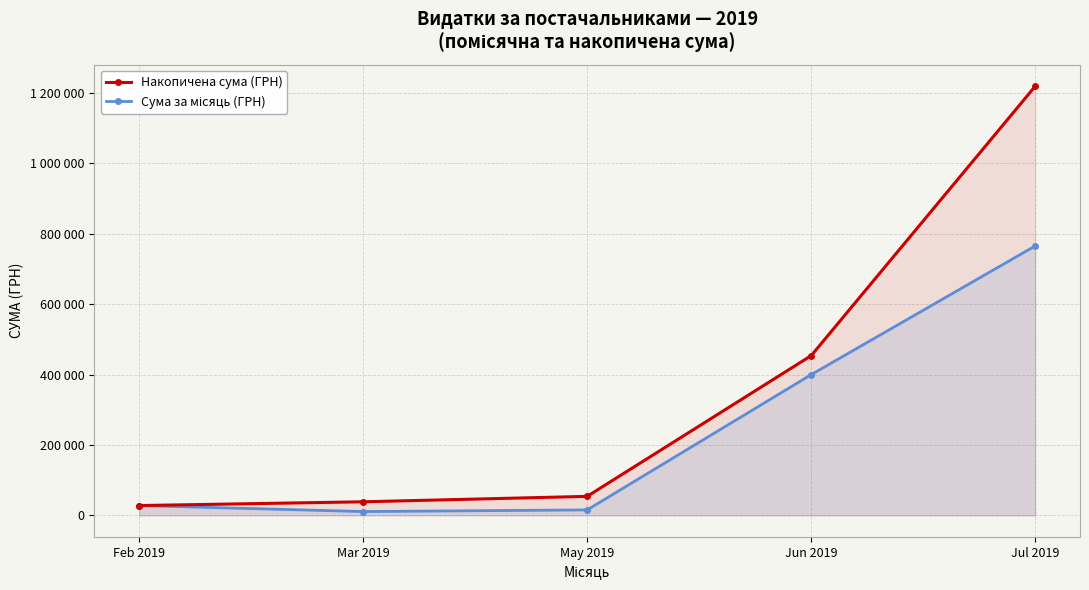

What is the value of the Накопичена сума (ГРН) point at the 4th from the left?

453697.6